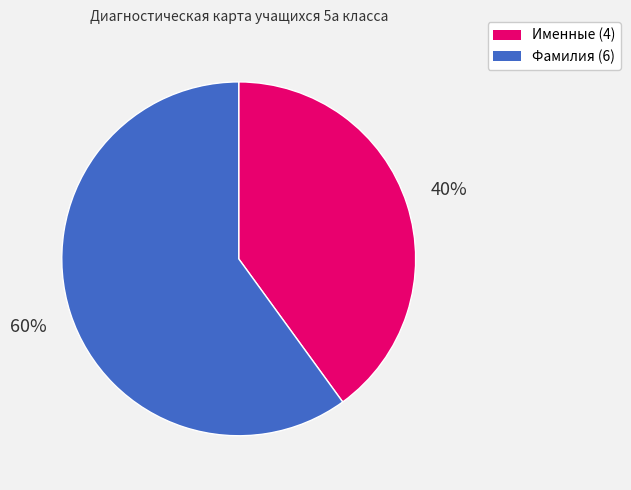

To the nearest percent, what is the difference between the largest and smallest slice percentages?

20%